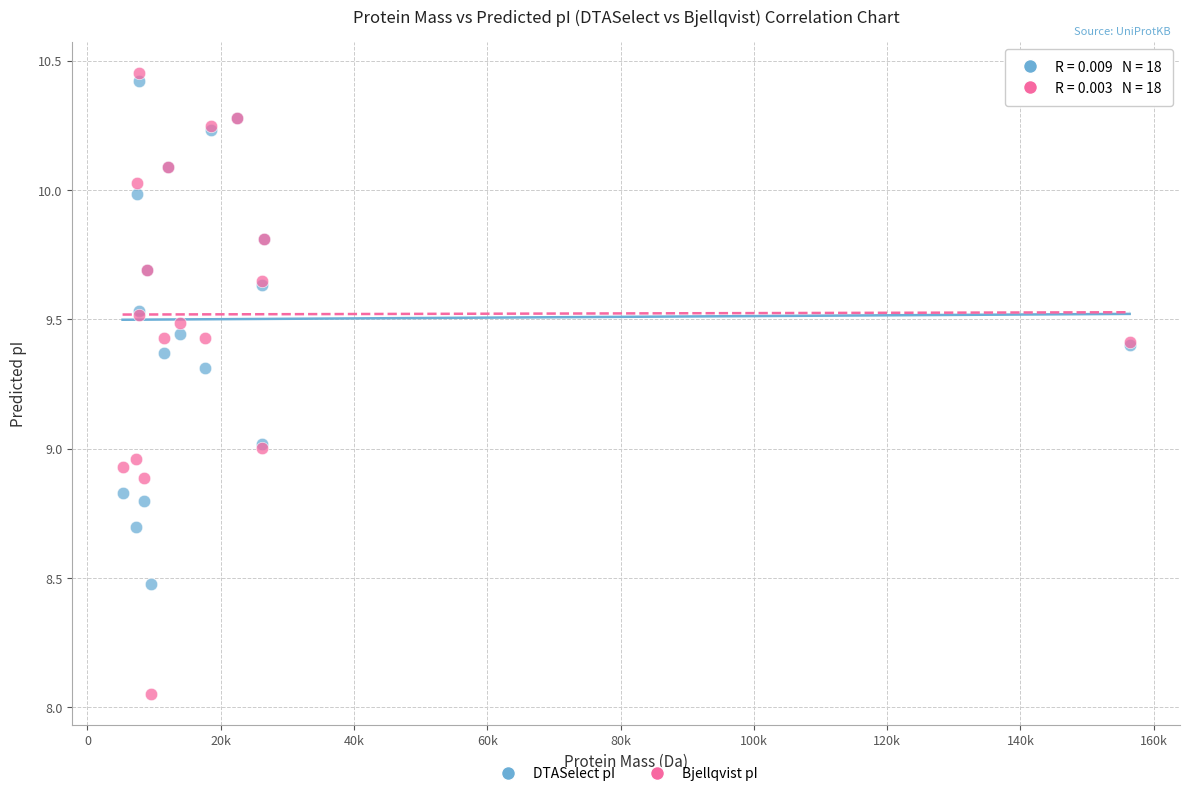

Which series has the largest Y range (max minus min)?

Bjellqvist pI